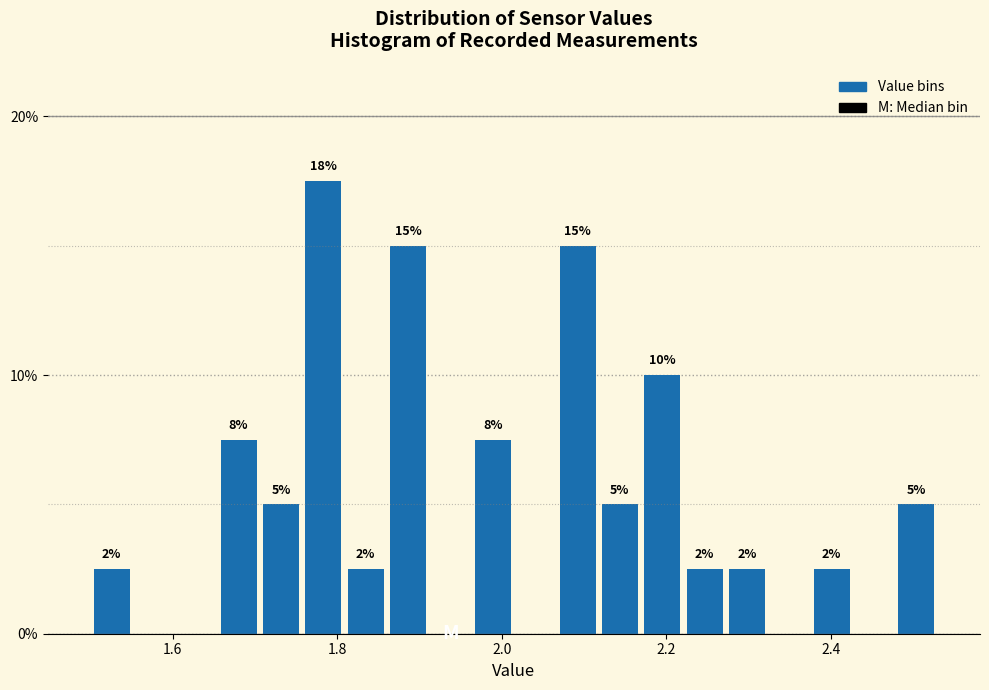

Around what value on the x-axis is the tallest bar? Give the approximate position of its centre, as read against the axis.

1.78